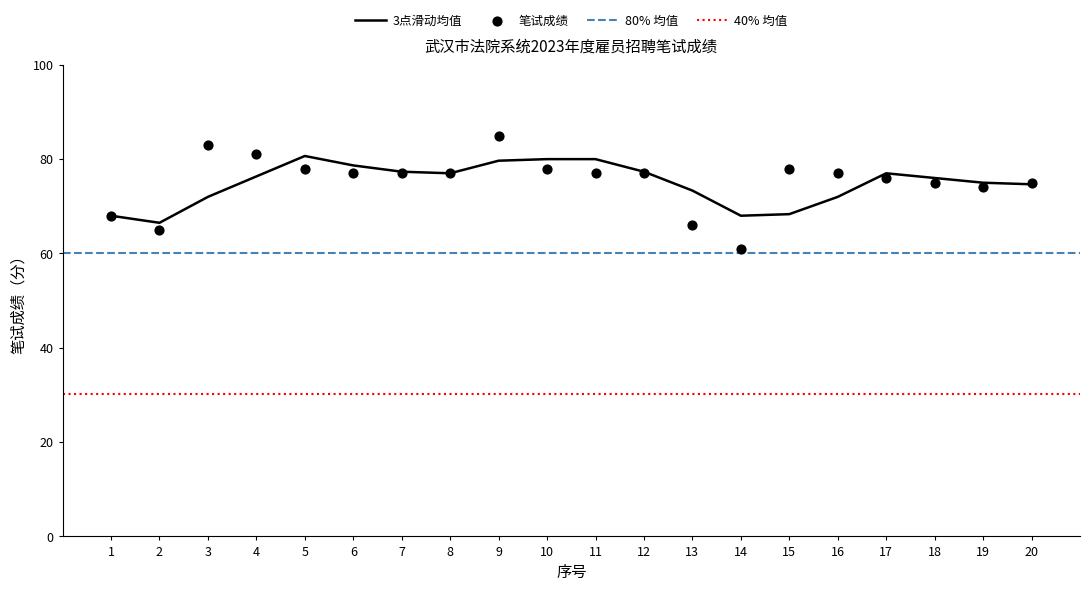

Approximately how many times larger is the value at 13 compared to 11?

0.9